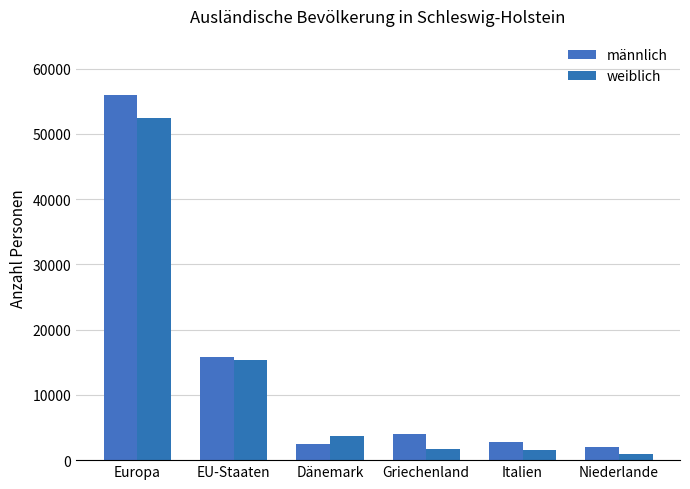

Reading left to right, transcribe all the data shown in this chart.

männlich: 55950	15785	2425	3970	2805	1990
weiblich: 52450	15400	3640	1675	1480	940